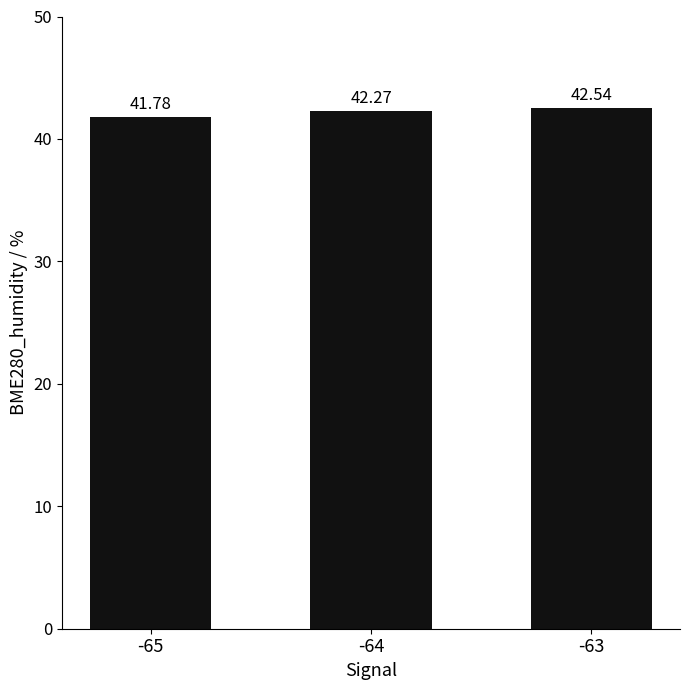

What is the difference between the values at -65 and -63?

0.8